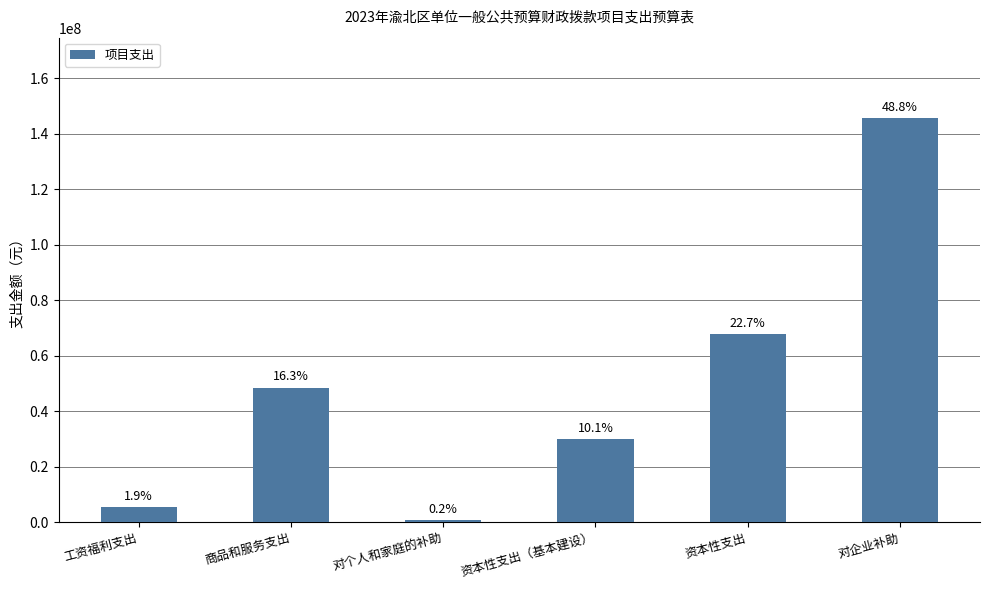

Does the chart contain any negative values?

No